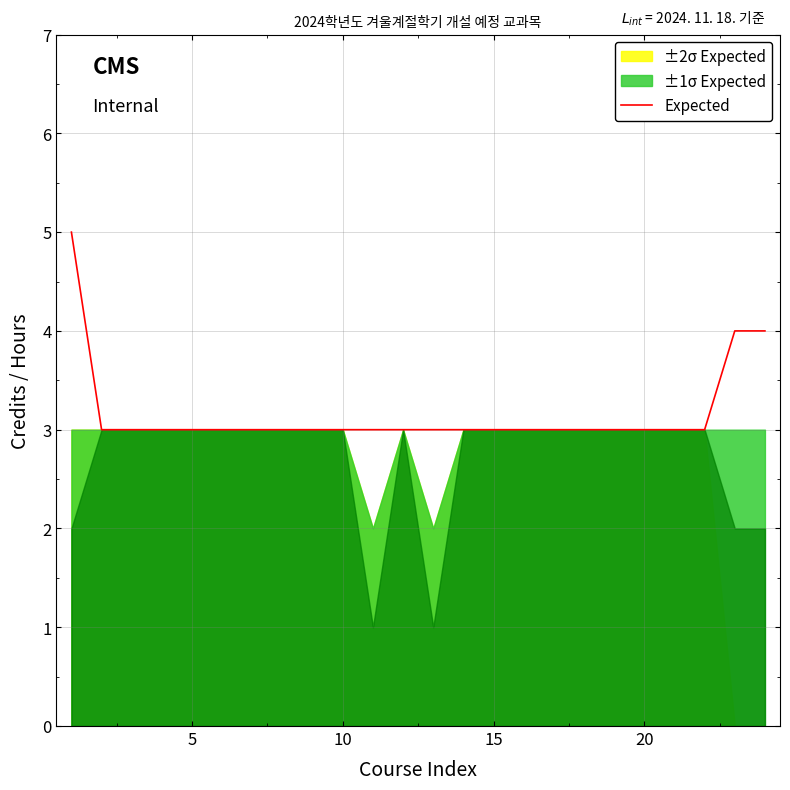

What is the maximum value for Expected?

5